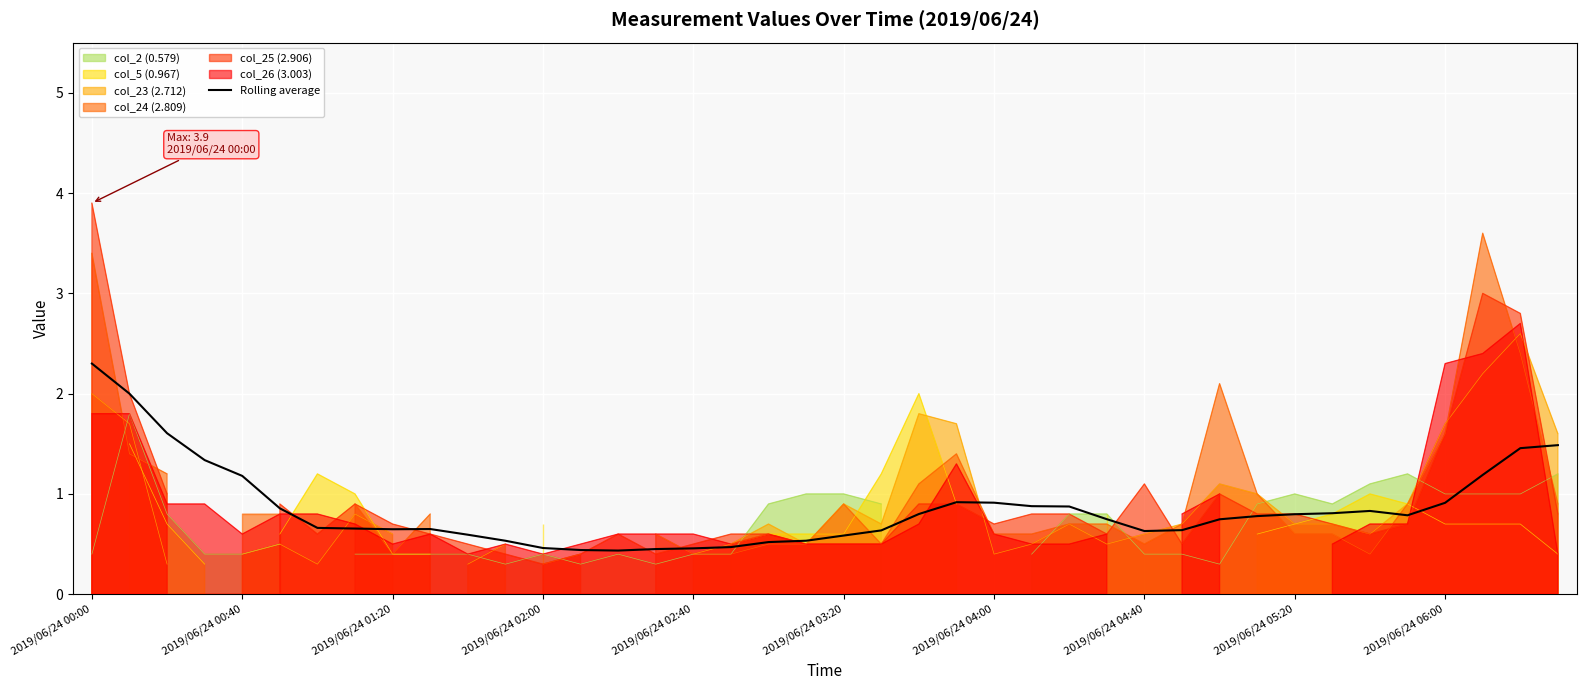

How many interior local peaks (higher than both neighbors) does the data have?

3